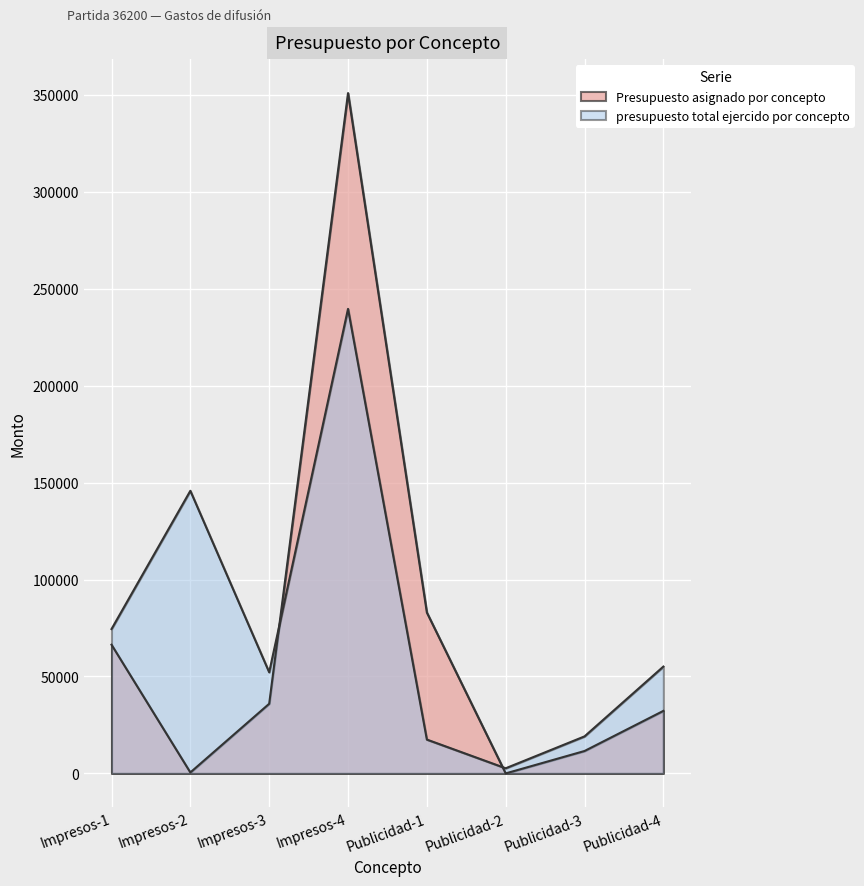

Between Impresos-1 and Publicidad-3, which series saw the biggest shift?

presupuesto total ejercido por concepto